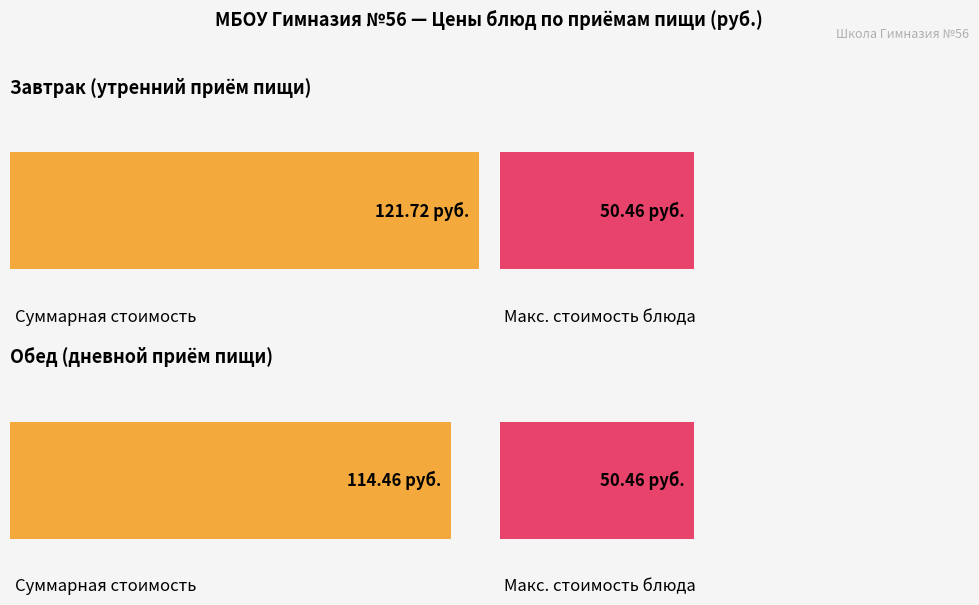

Rank the series by their average value, from highest to lowest.

Завтрак, Обед